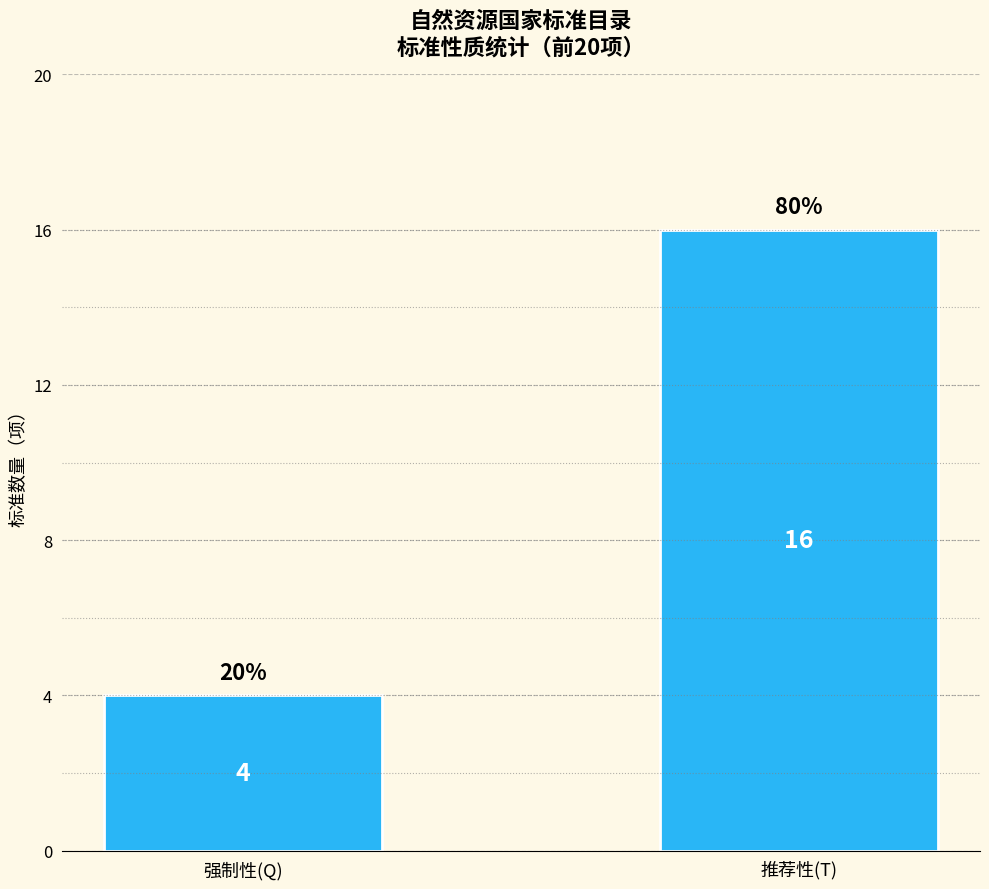

How many bars are there in total?

2